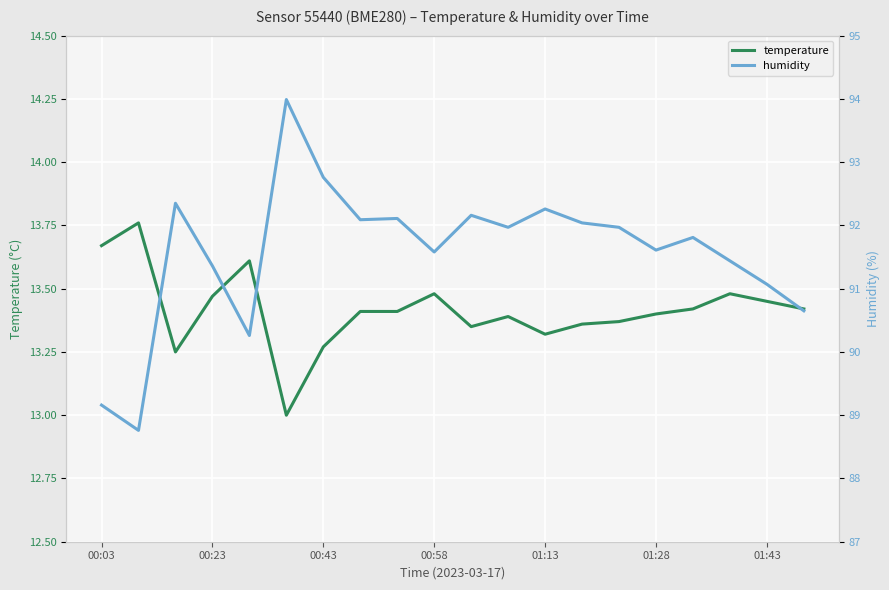

Is this an area chart (filled region under the line)?

No